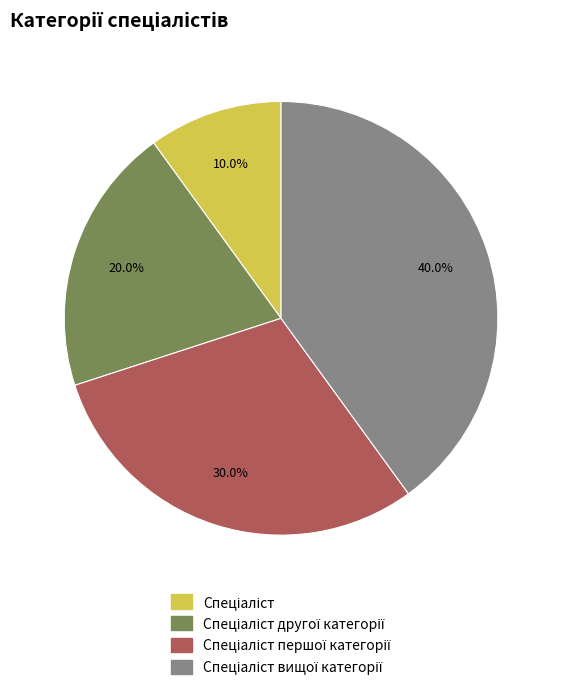

Is there a majority slice in this chart?

No